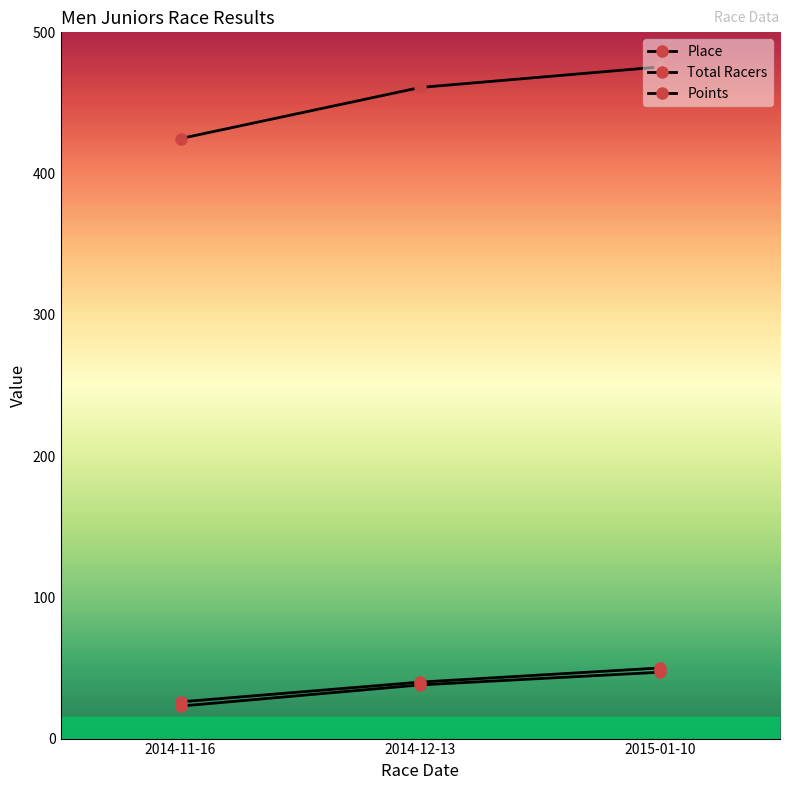

How many values in the Total Racers series are below 40?

1